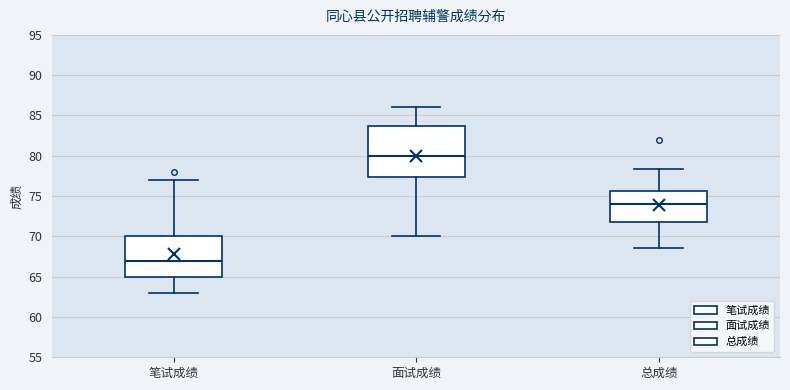

Where does the median line of the box for 笔试成绩 sit on the y-axis? The values are not printed on the chart, so give them approximately, as read against the axis.

67.0